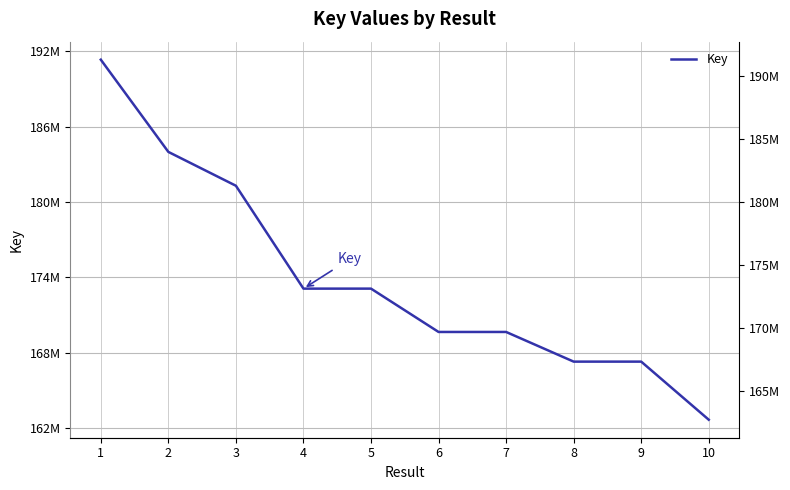

Rank the categories by value from lowest to highest.

10, 9, 8, 7, 6, 5, 4, 3, 2, 1